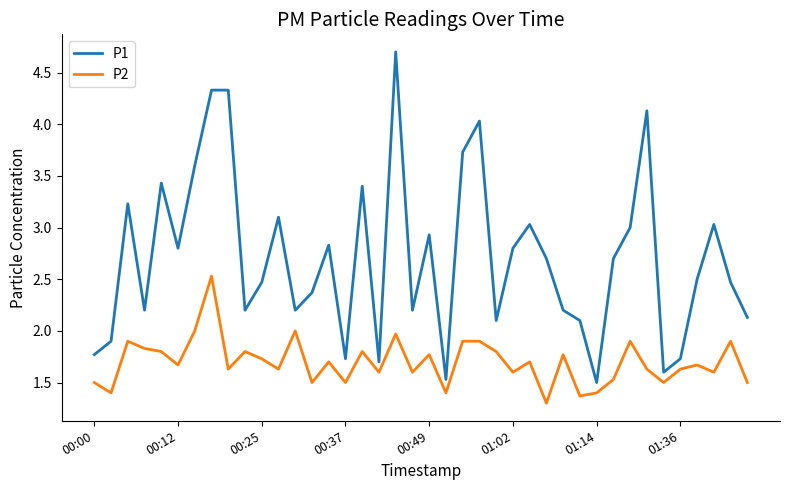

What is the maximum value shown in the chart?

4.7